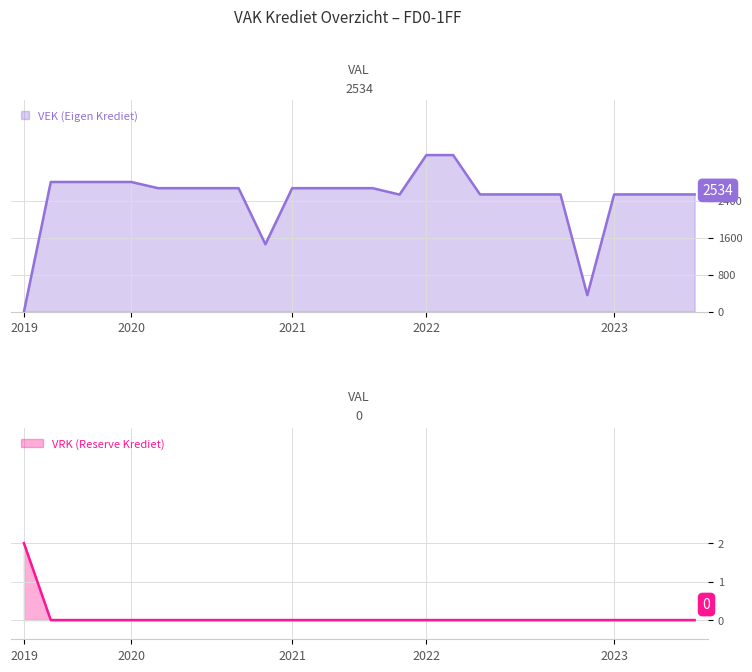

Which series changed the most between 2022 Opmaak - ontwerp and 2023 Opmaak - goedgekeurd?

VEK